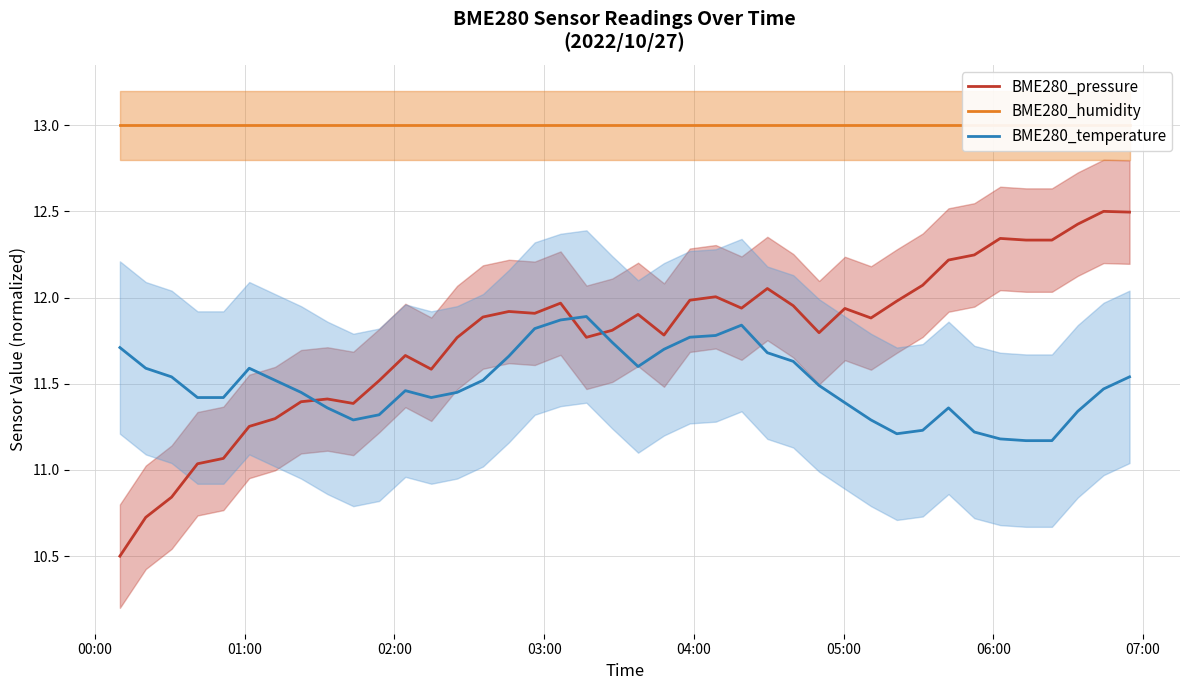

What is the average value of the BME280_humidity series?

13.0